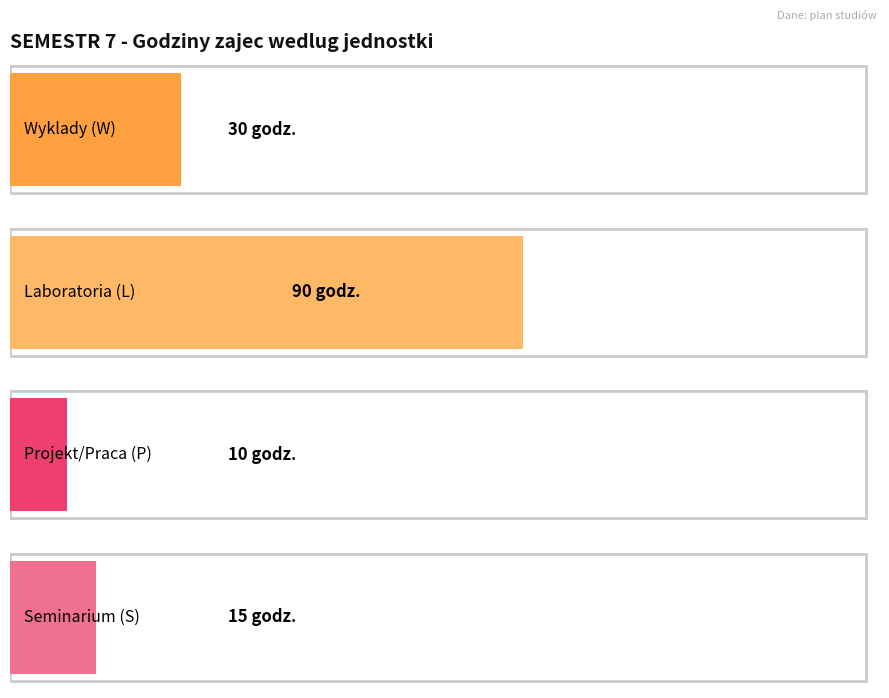

What are all the series names shown in the legend?

W, L, P, S